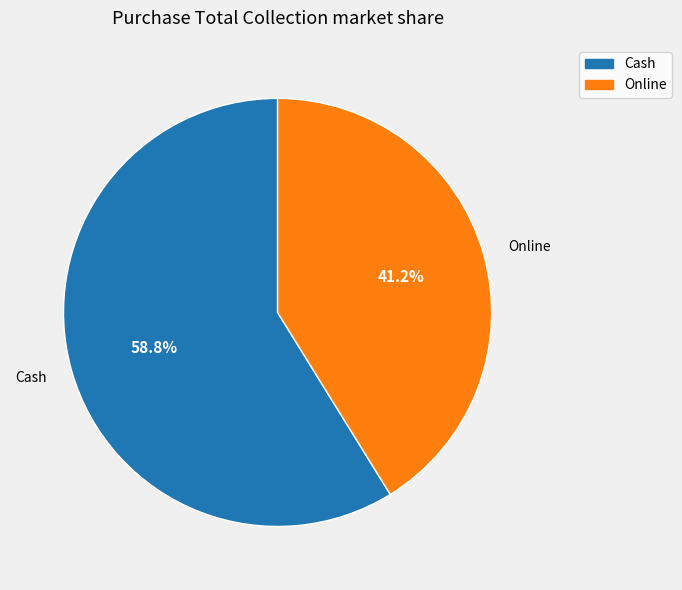

Is Online the majority of the pie?

No